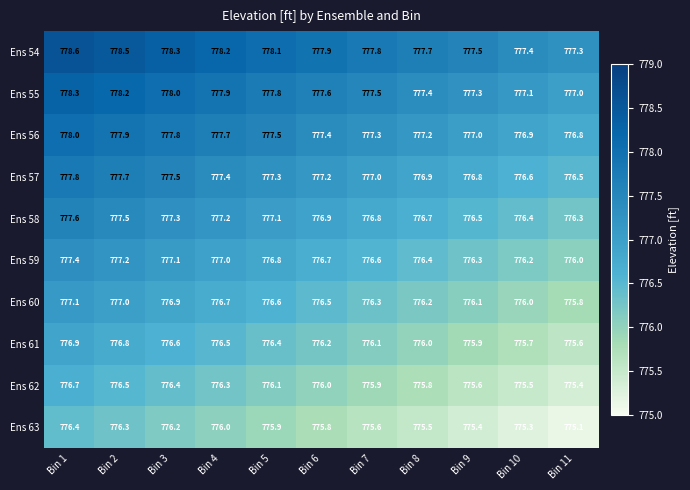

Which series has the widest spread of values?

Ens 59